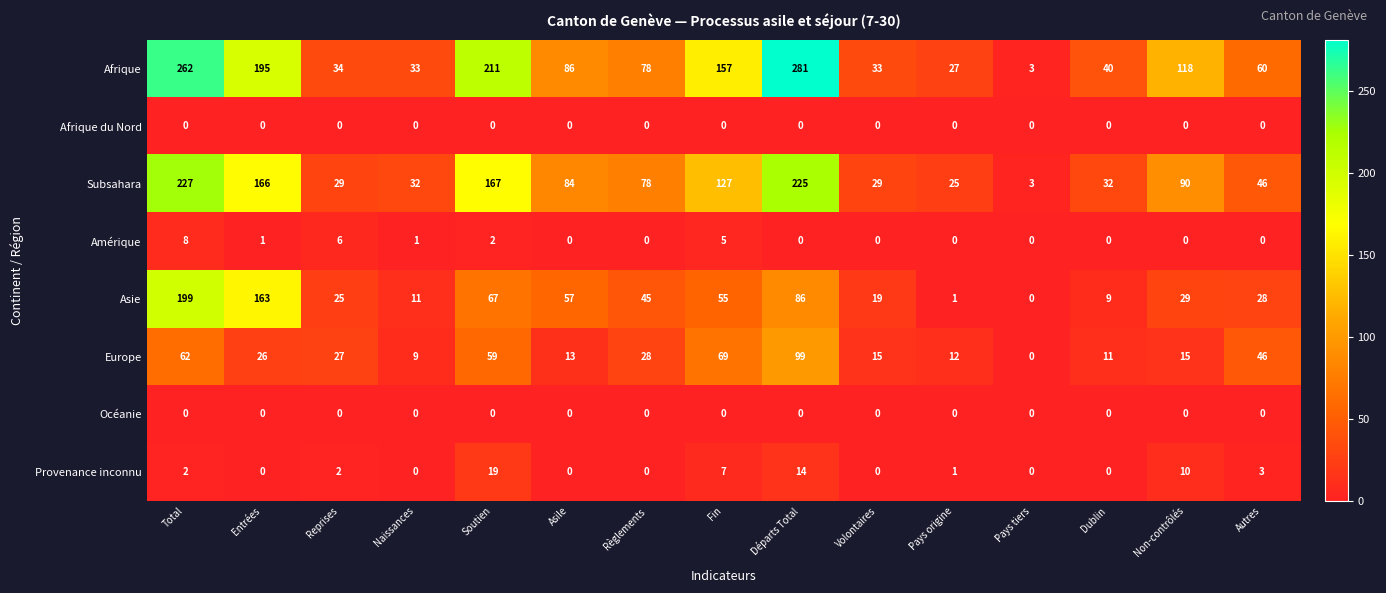

The Afrique du Nord series shows 0 at Pays tiers. True or false?

True